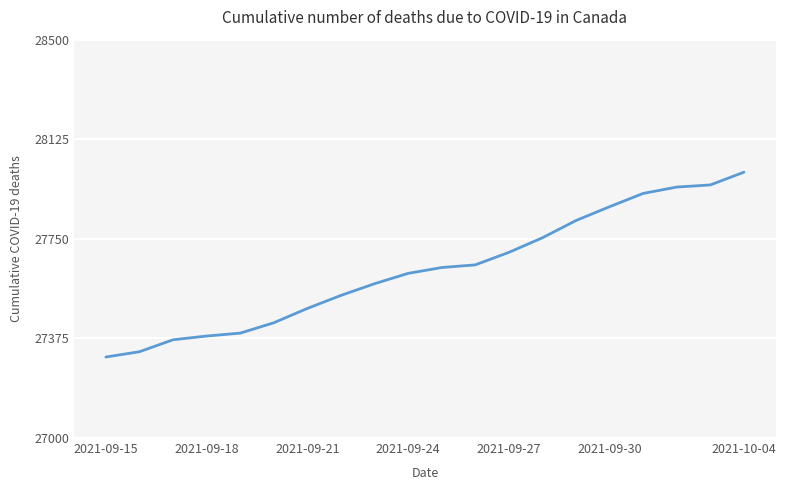

Does the chart display data point markers on the line(s)?

No